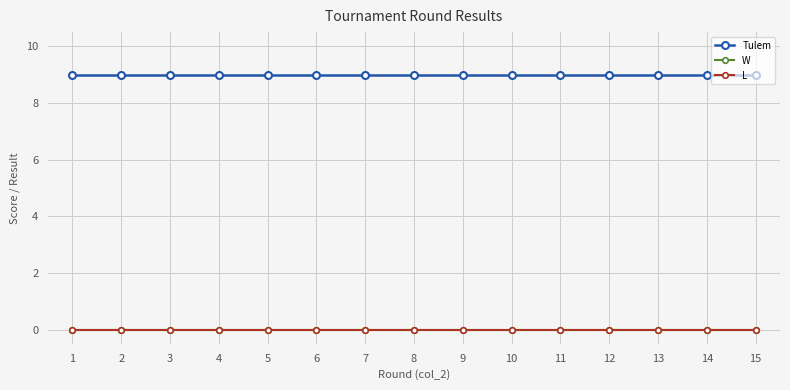

True or false: L and Tulem cross at least once.

False